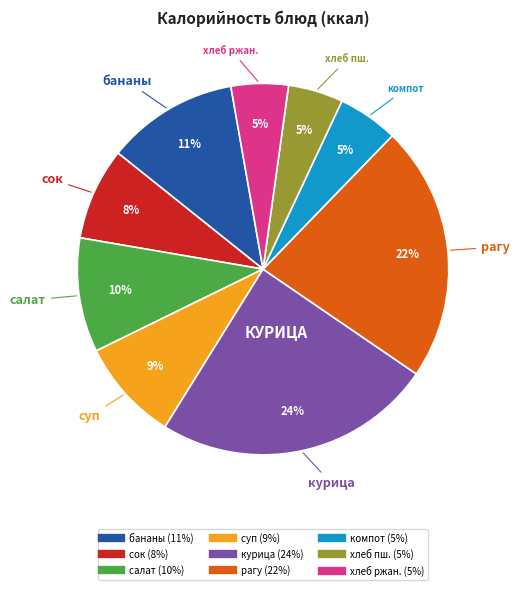

To the nearest percent, what is the average slice percentage?

11%